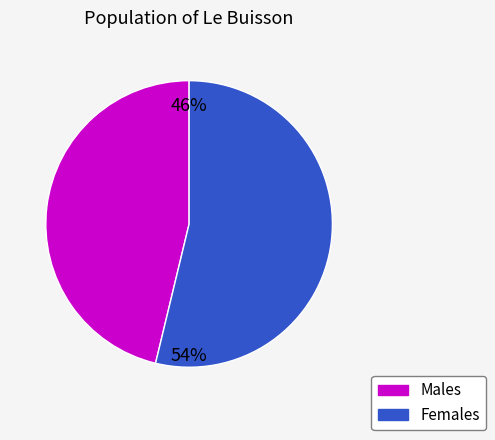

Does any single category account for the majority?

Yes